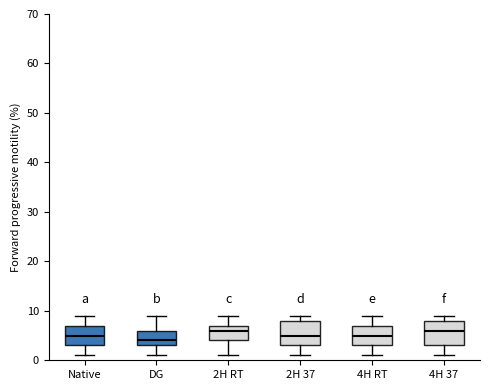

Where is the lower edge of the box for Native on the y-axis? The values are not printed on the chart, so give them approximately, as read against the axis.

3